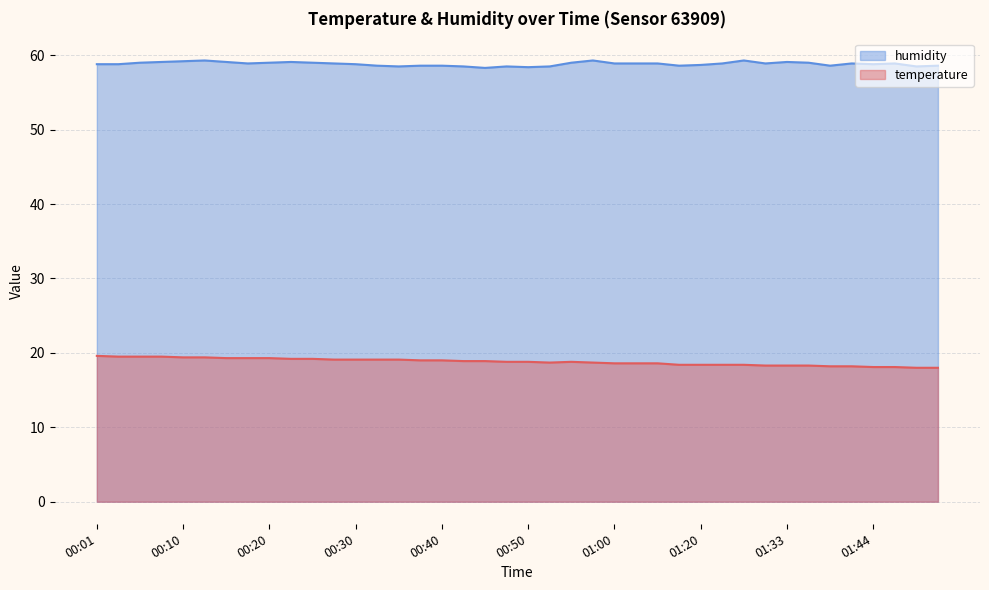

Read the humidity value at 00:30.

58.8